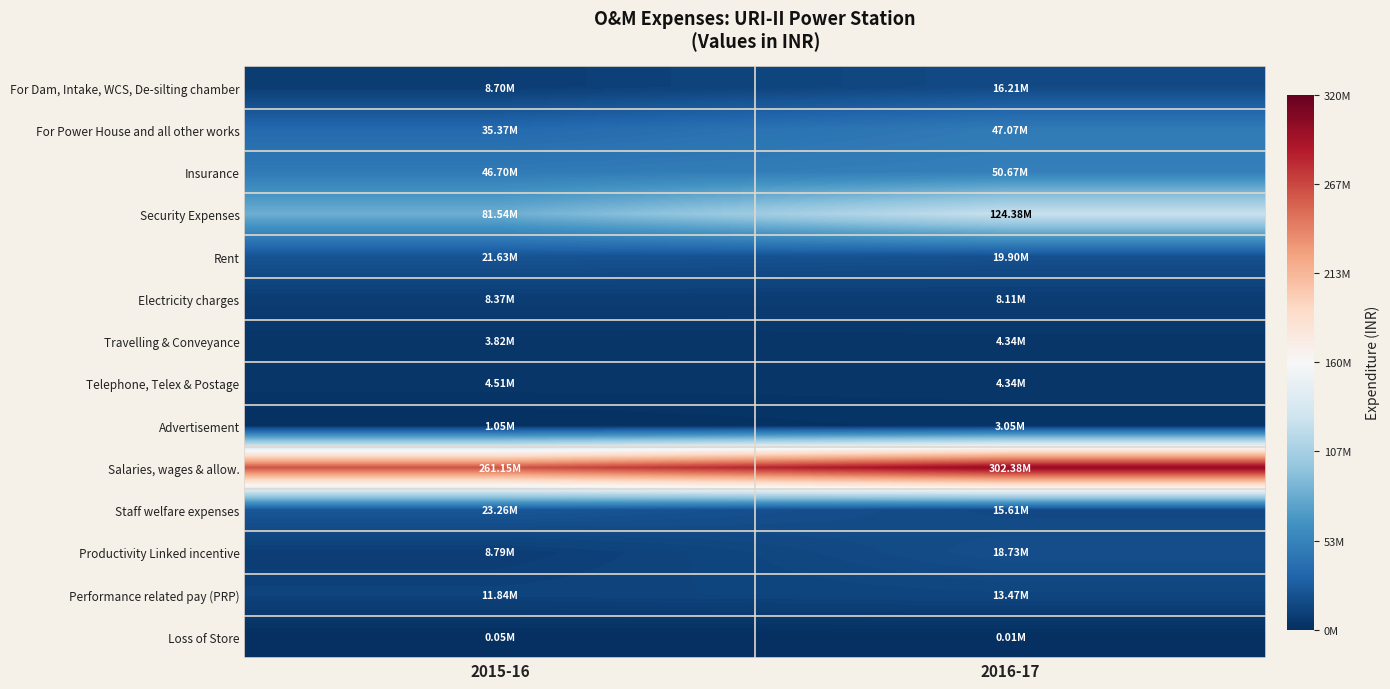

What is the total value across all series at 2015-16?

516772122